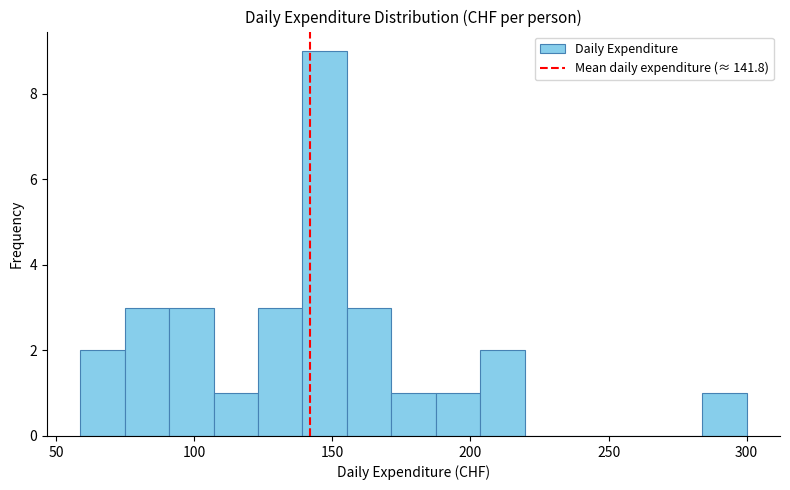

Read against the x-axis, roughly where is the centre of the tallest bar?

145